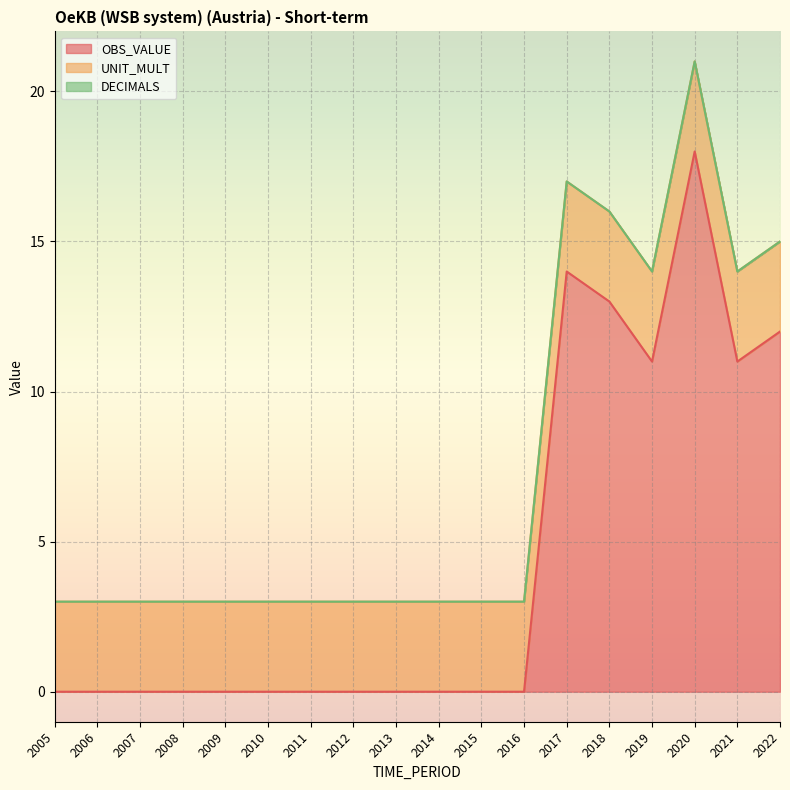

Which series has the widest spread of values?

OBS_VALUE